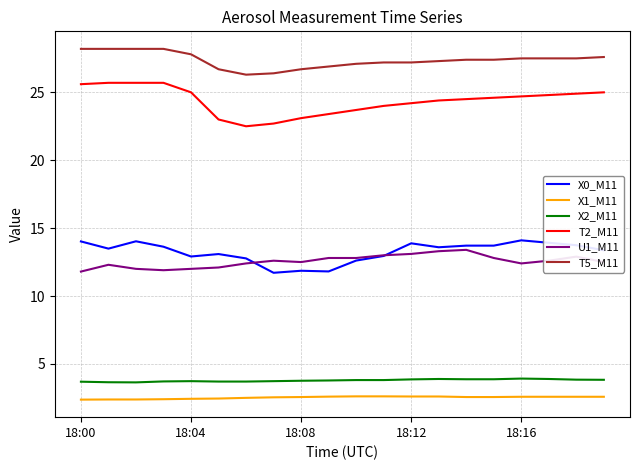

What is the difference between the maximum and minimum values in the X0_M11 series?

2.4